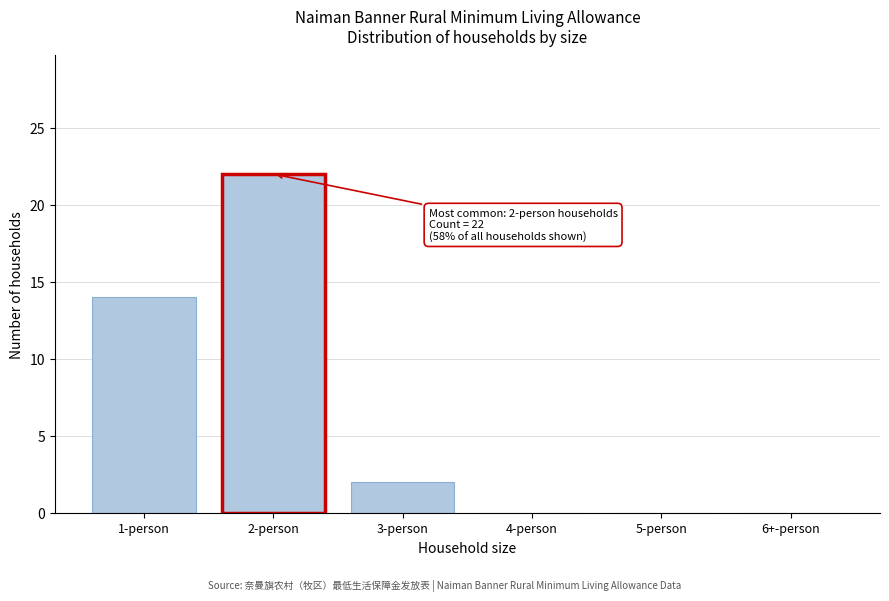

Reading left to right, transcribe all the data shown in this chart.

1-person=14	2-person=22	3-person=2	4-person=0	5-person=0	6+-person=0